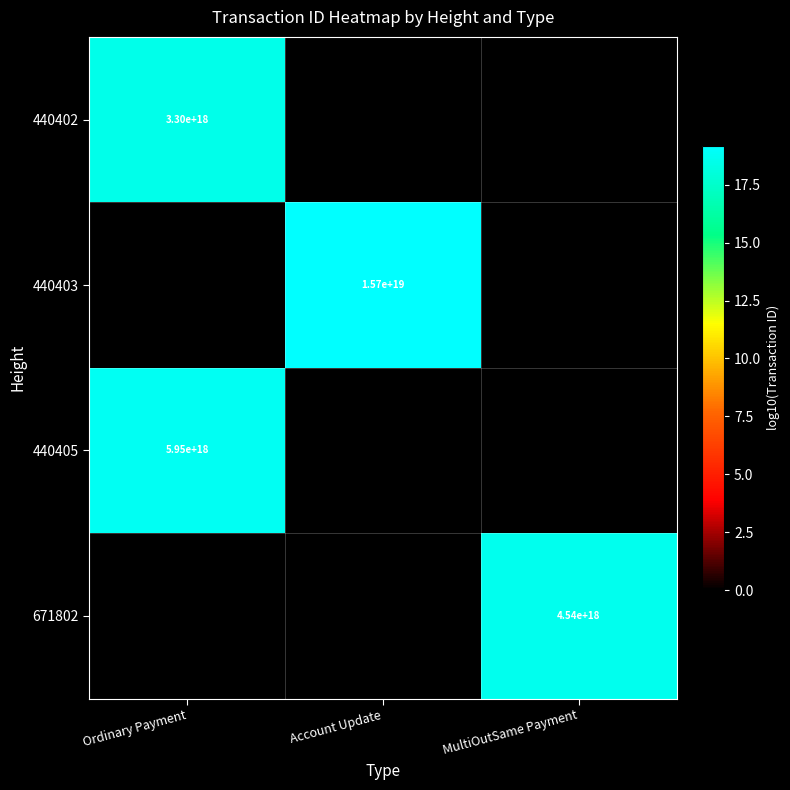

How many series are shown in this chart?

4